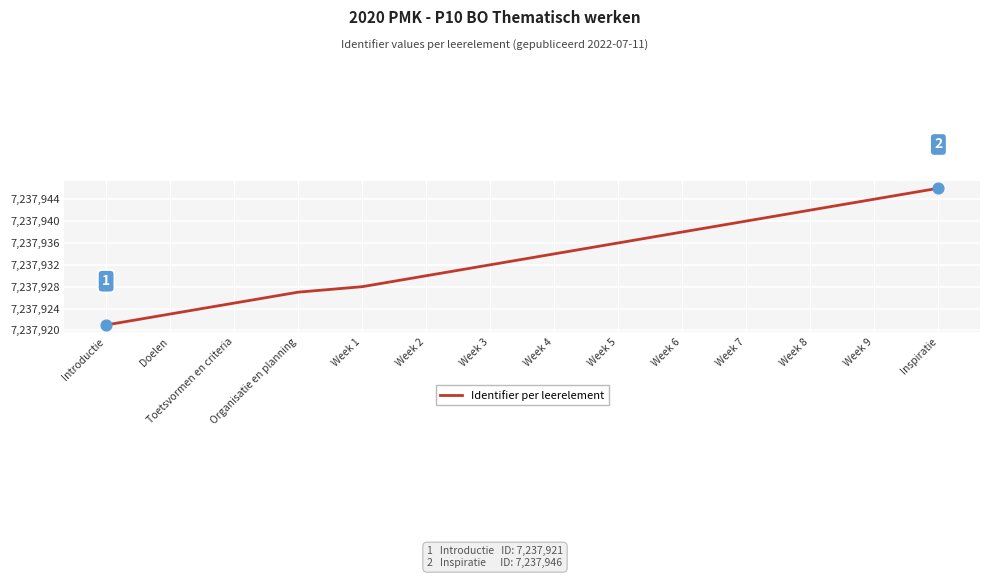

Between Organisatie en planning and Week 9, which is larger?

Week 9